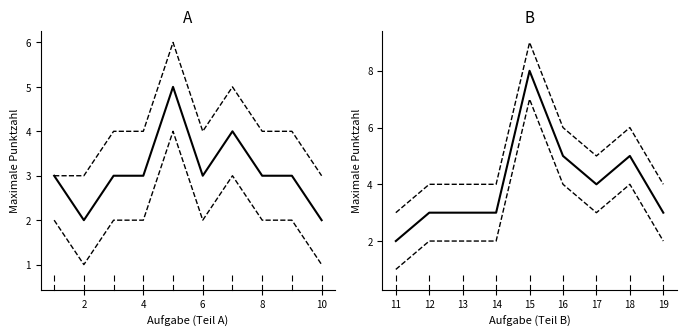

True or false: Lower CI has a value of 5 at 15.

False